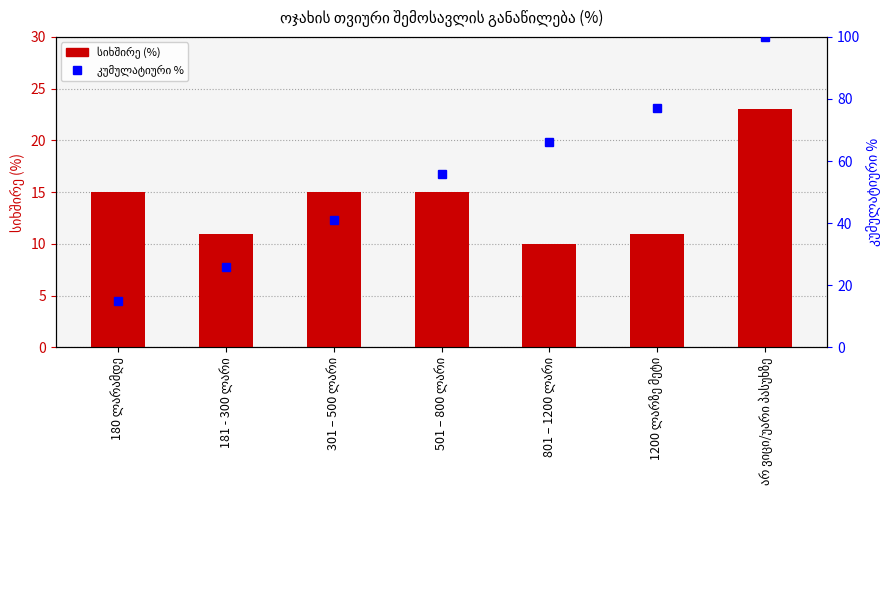

What is the label of the 3rd bar from the right?

801 – 1200 ლარი